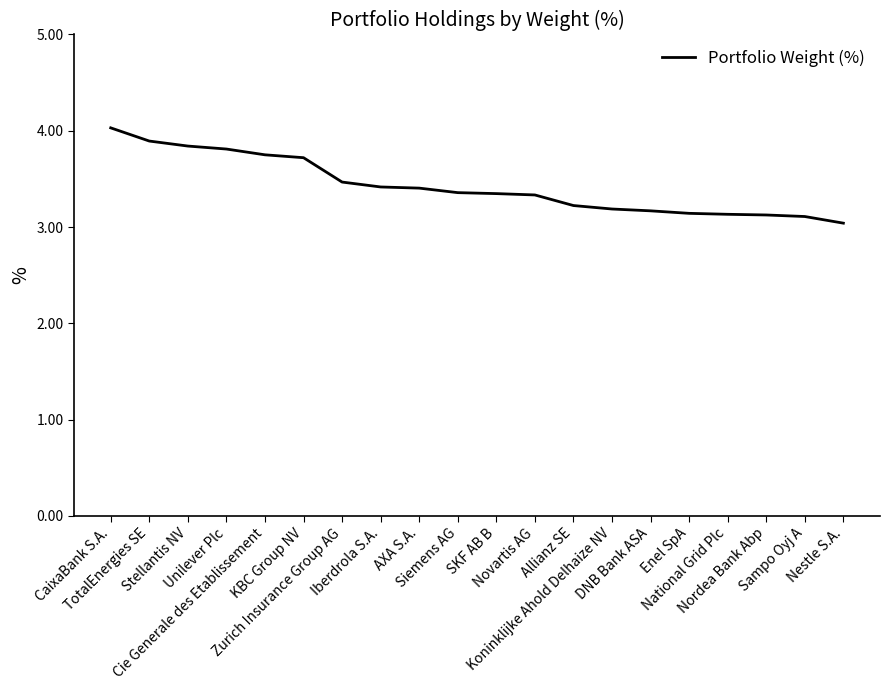

What is the difference between the maximum and minimum values?

1.0